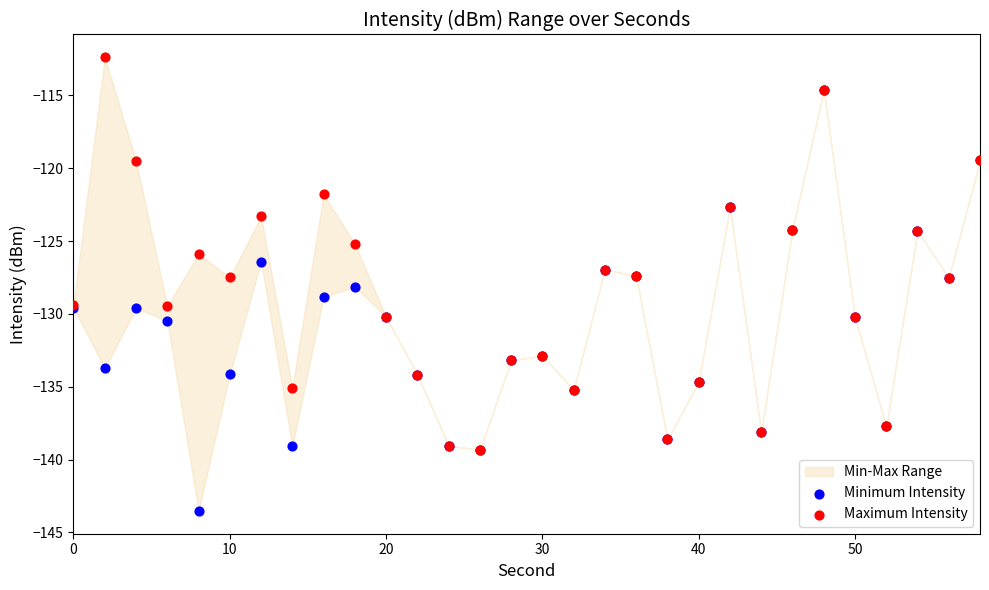

Which series has the largest Y range (max minus min)?

Minimum Intensity